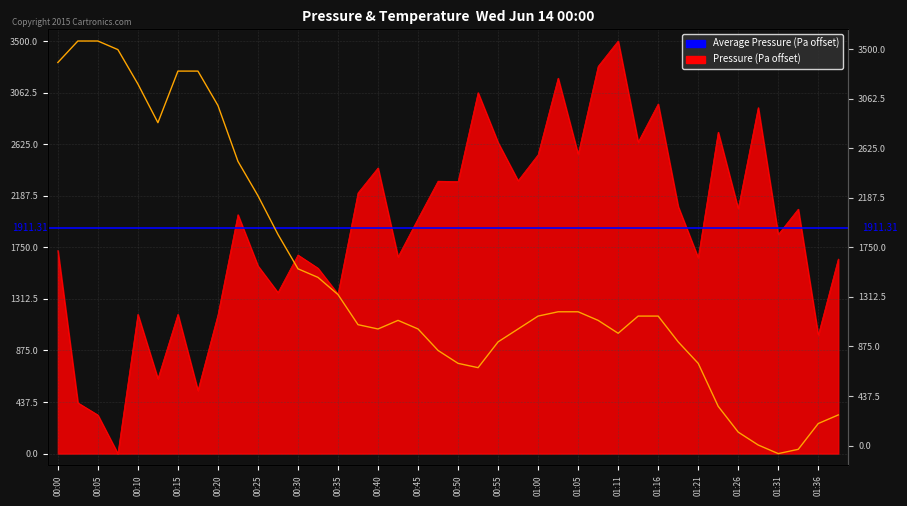

What is the total value across all series at 01:05?

3742.0